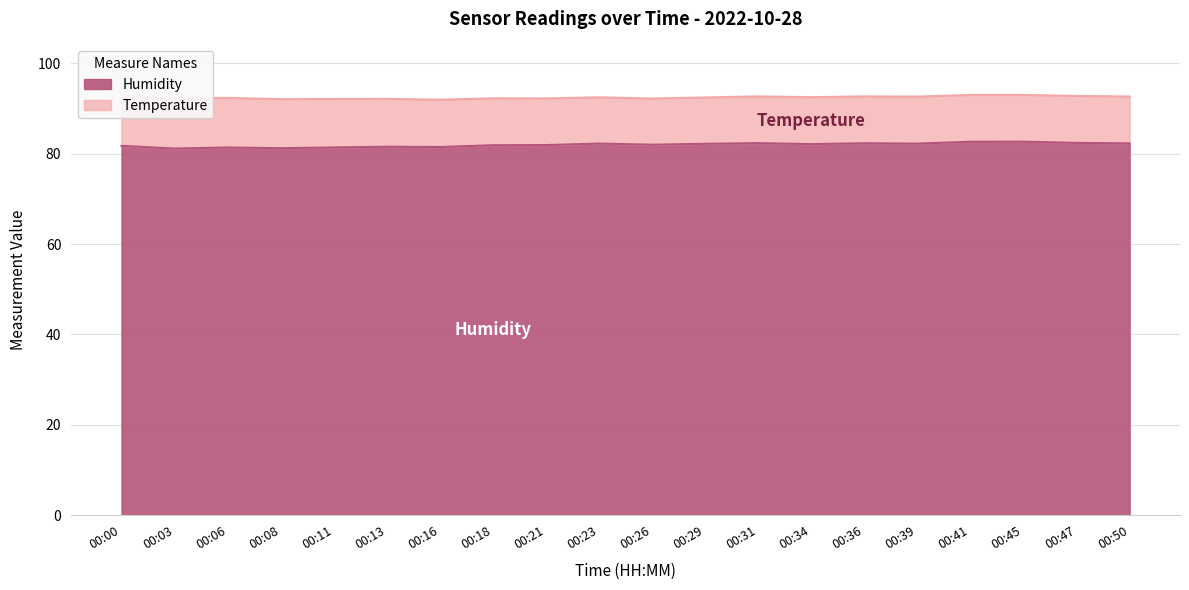

What is the value of the 11th point from the left?

82.0